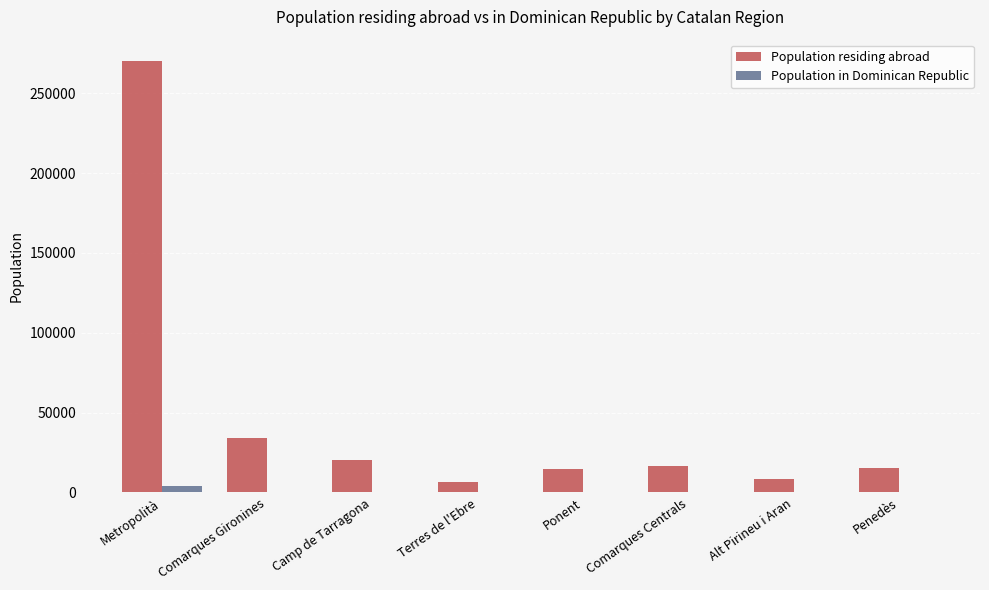

What is the total value across all series at Metropolità?

274012